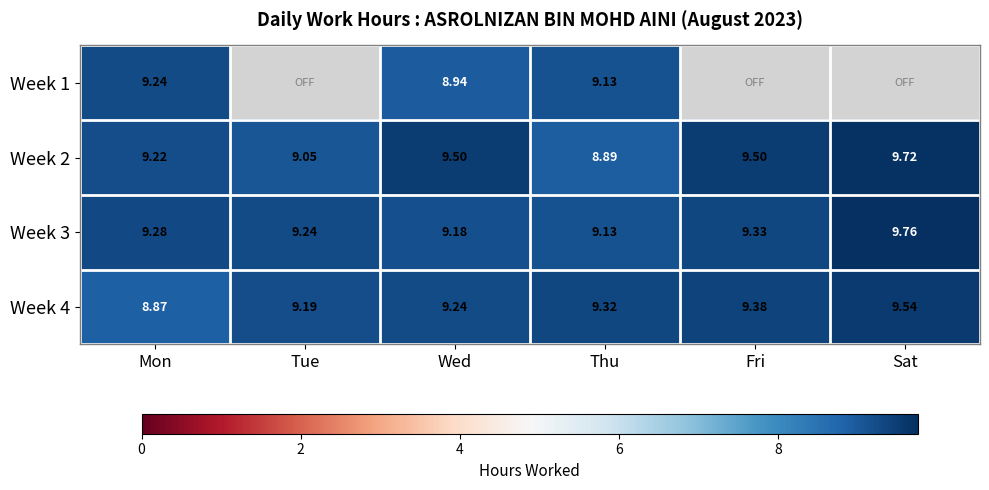

At which label does Week 4 reach its minimum?

Mon